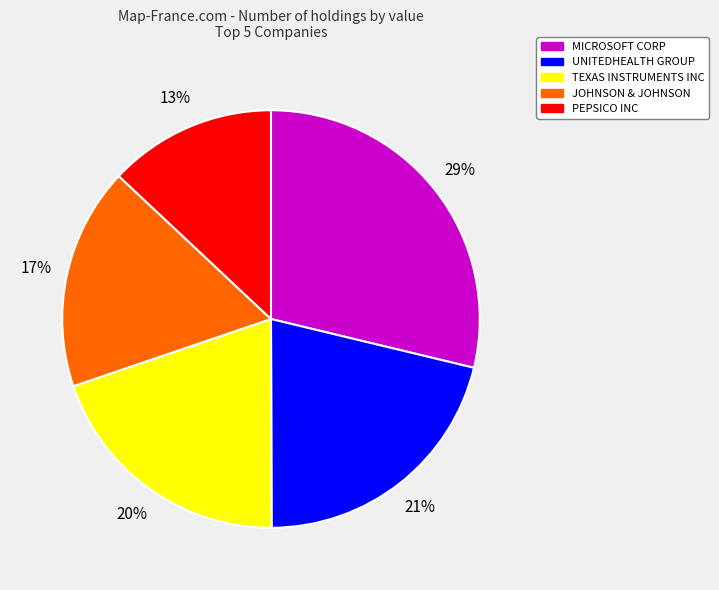

What is the largest slice in the pie chart?

MICROSOFT CORP